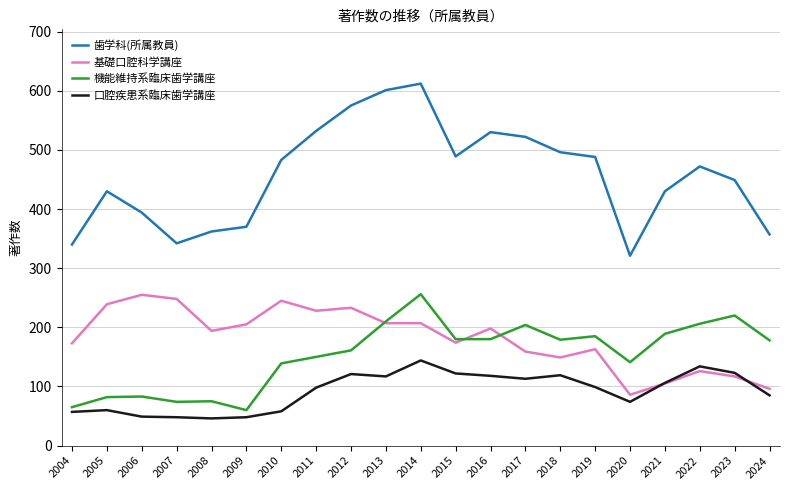

At which category is the sum across all series the highest?

2014